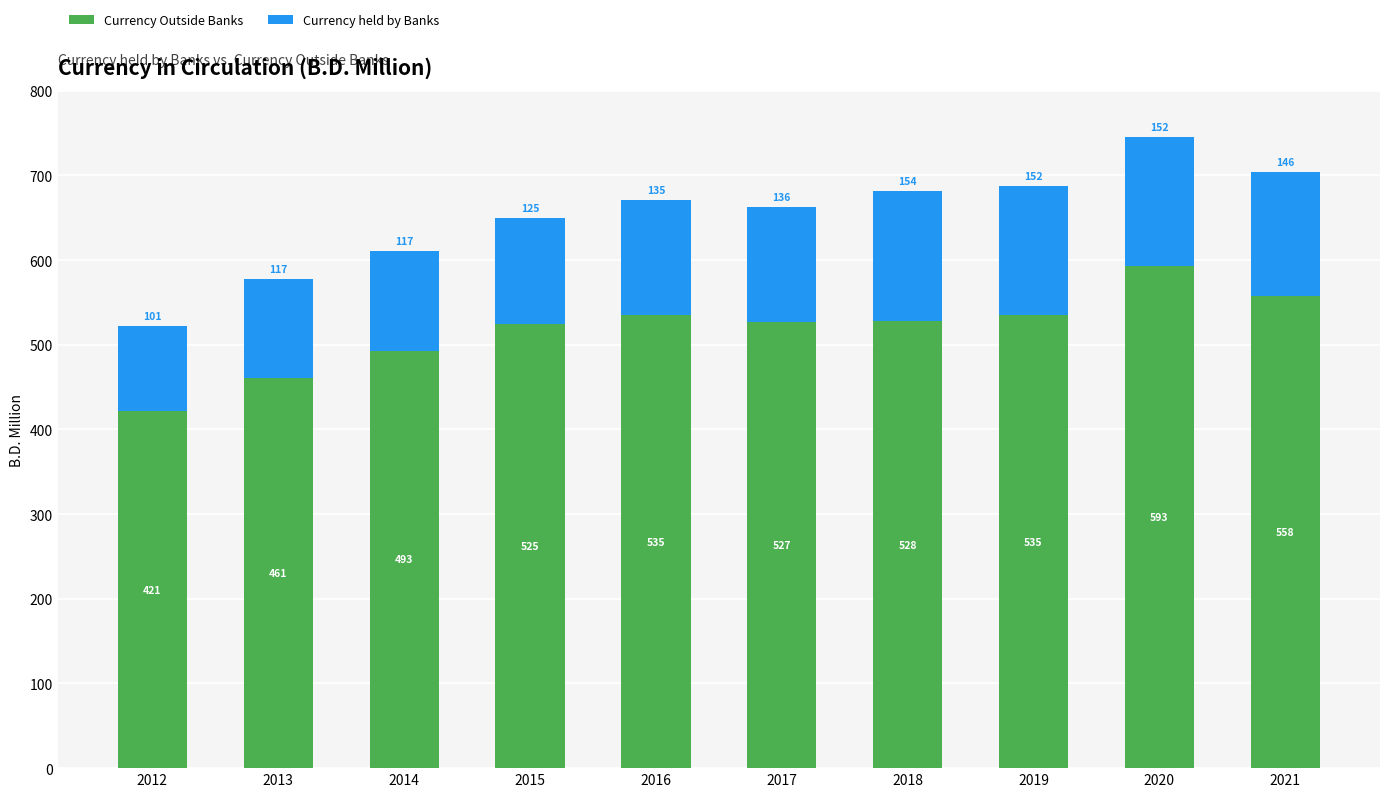

Where is Currency Outside Banks nearest to the value 507?

2014